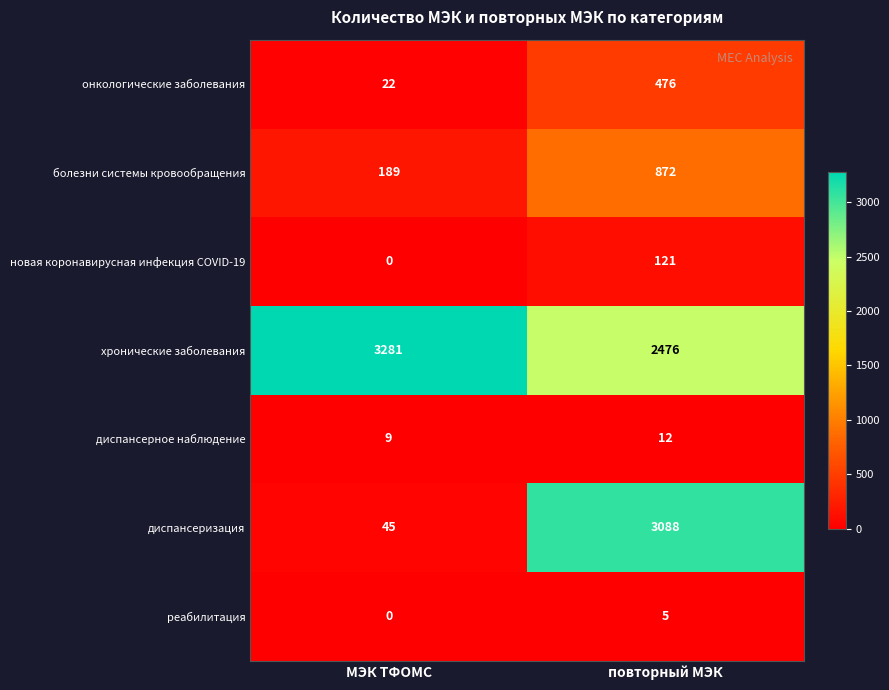

Rank the series by their maximum value, from highest to lowest.

хронические заболевания, диспансеризация, болезни системы кровообращения, онкологические заболевания, новая коронавирусная инфекция COVID-19, диспансерное наблюдение, реабилитация